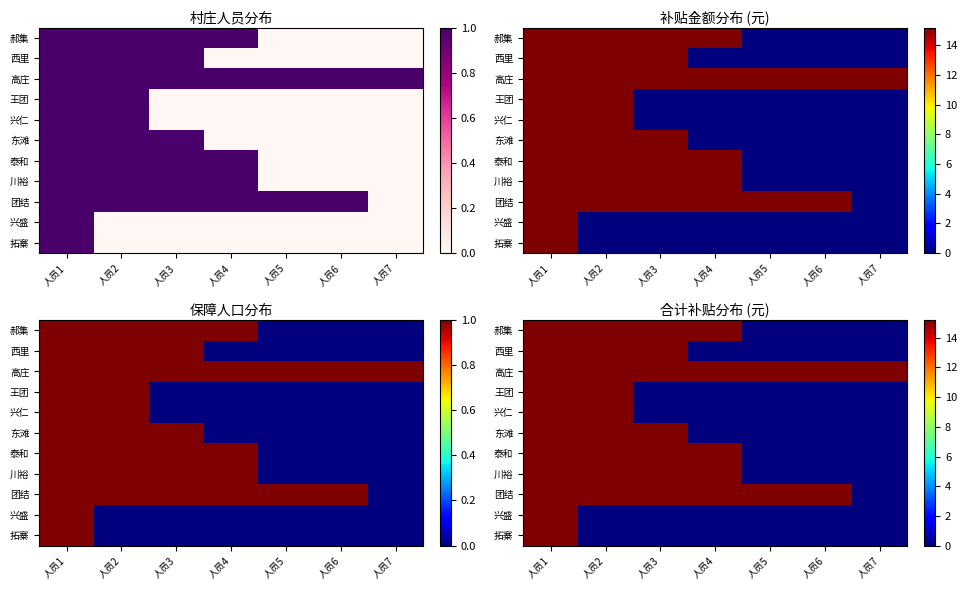

What is the sum of the 西里 values at 人员1 and 人员5?

15.2